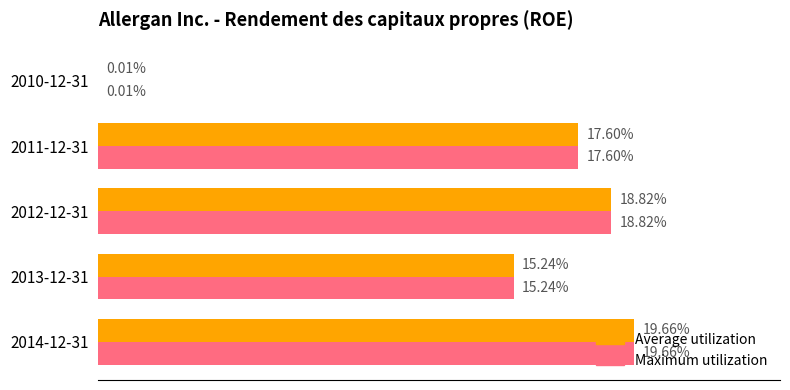

Reading left to right, transcribe all the data shown in this chart.

ROE (Average): 0.2	0.2	0.2	0.2	0.0
ROE (Maximum): 0.2	0.2	0.2	0.2	0.0